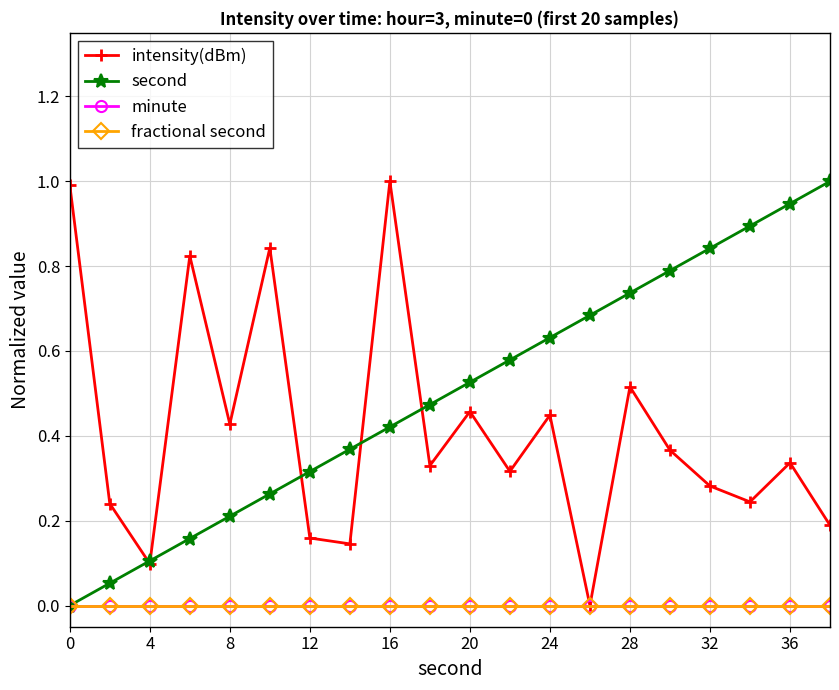

Does the chart have visible grid lines?

Yes